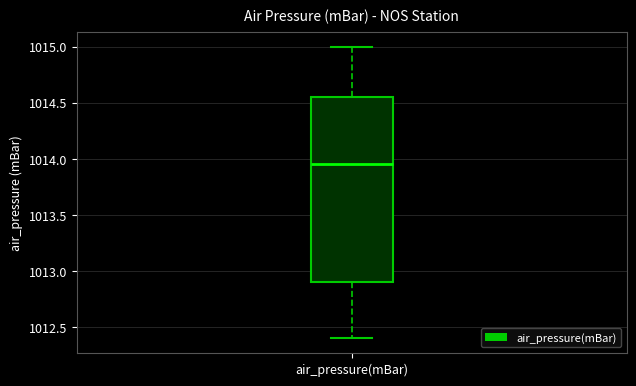

Transcribe this box plot: give where the median line is, the range the box spans, and where the two whiskers end, as read against the y-axis. The values are not printed on the chart, so give them approximately, as read against the axis.

median 1013.95, box 1012.90 to 1014.55, whiskers 1012.40 to 1015.00